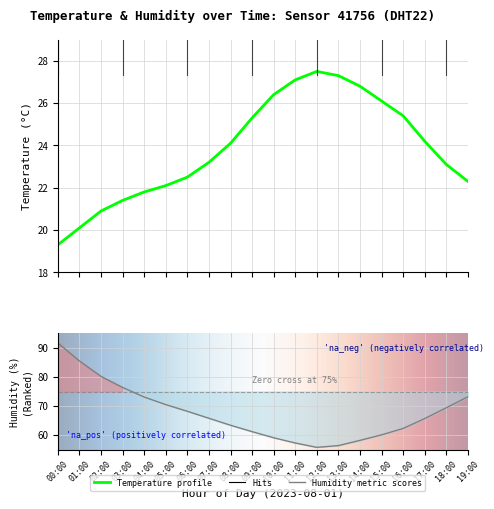

What position from the left is 18:00?

19